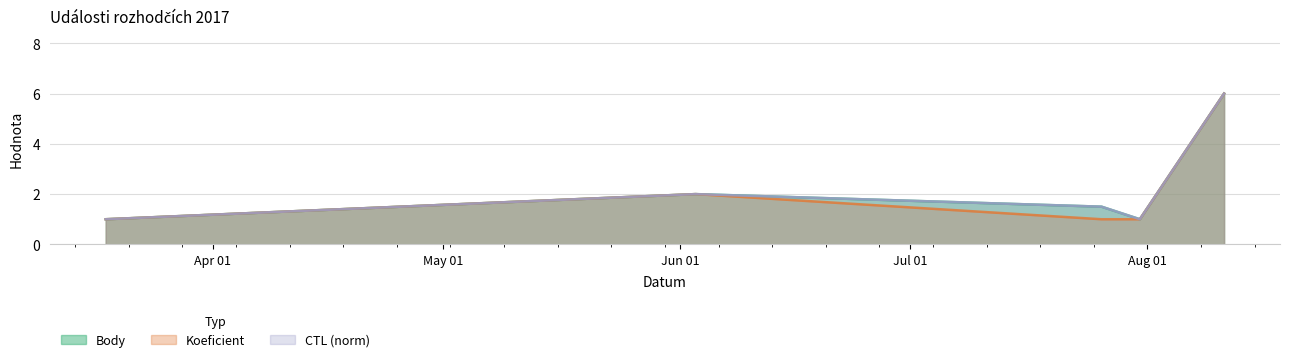

What is the sum of the Body values at 2017-07-31 and 2017-08-11?

7.0